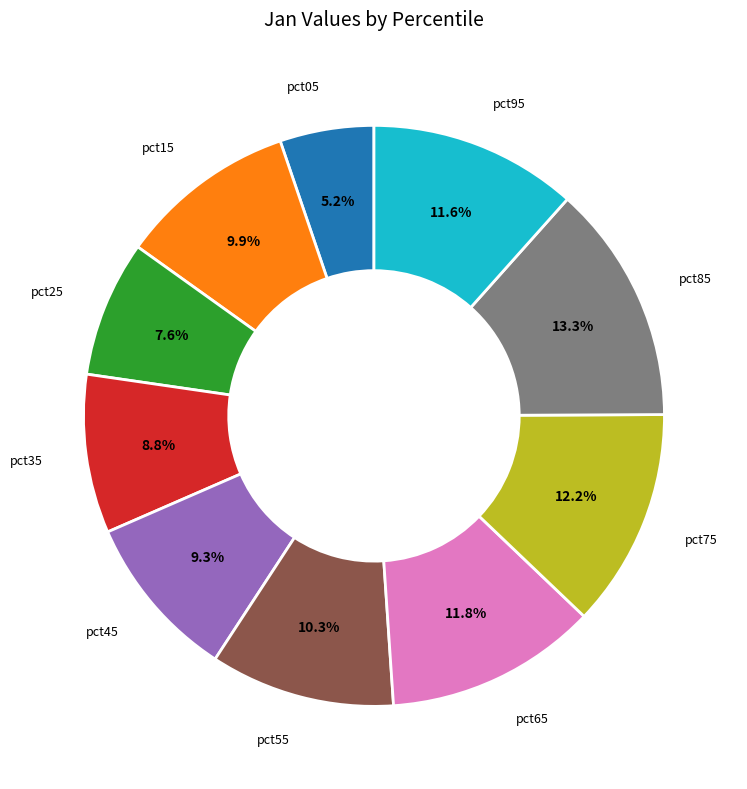

How many segments does this pie chart have?

10